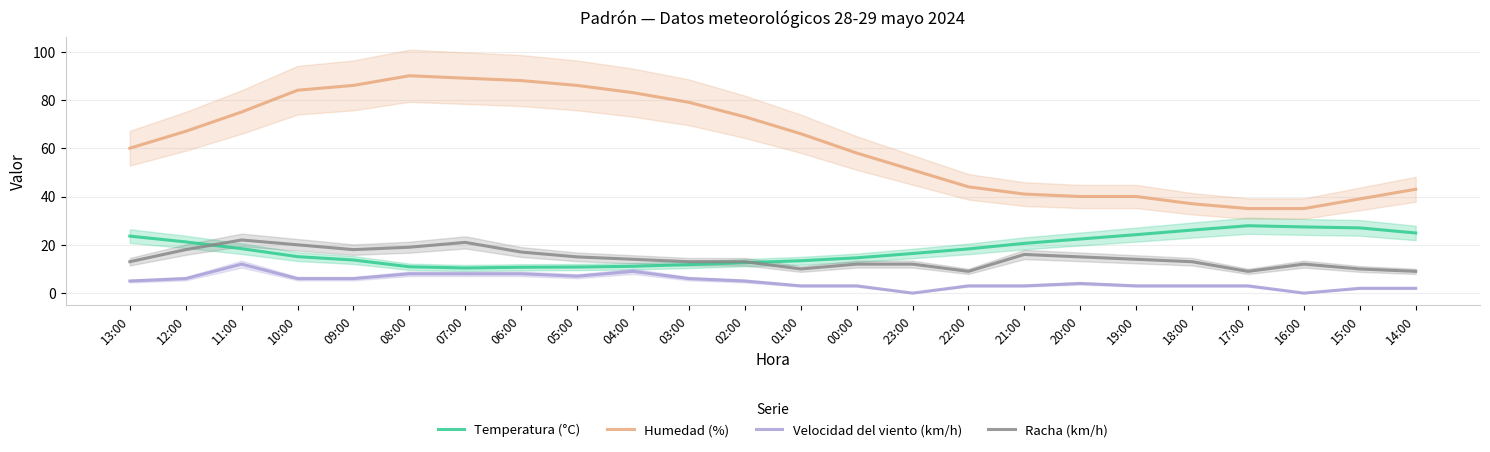

Is it true that Temperatura (°C) equals 27.9 at 17:00?

True